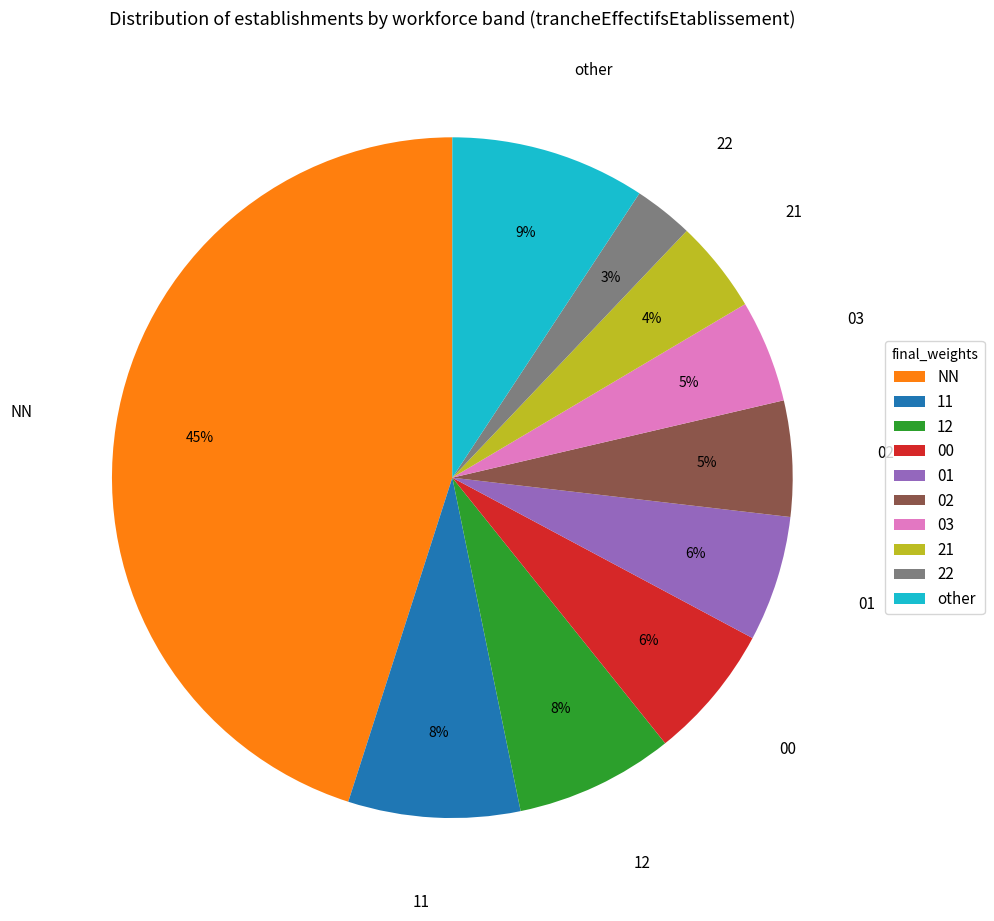

What percentage is the 01 slice, to the nearest percent?

6%